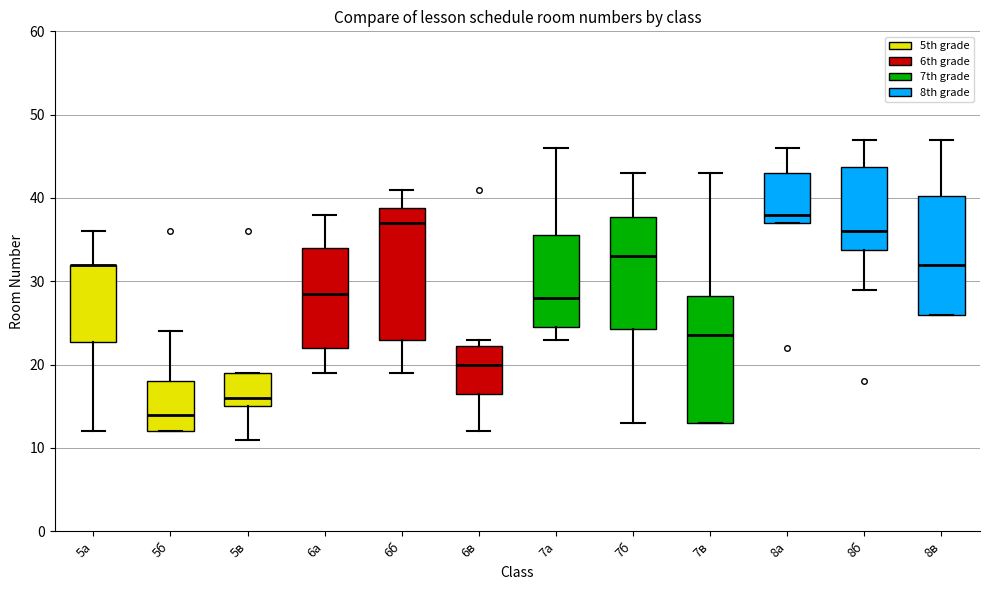

Reading left to right, read every box against the y-axis: the position of its median line, the range the box covers, and the ends of its whiskers. The values are not printed on the chart, so give them approximately, as read against the axis.

5а: median 32 (drawn on the box's upper edge), box 23 to 32, whiskers 12 to 36
5б: median 14, box 12 to 18, whiskers 12 to 24
5в: median 16, box 15 to 19, whiskers 11 to 19
6а: median 29, box 22 to 34, whiskers 19 to 38
6б: median 37, box 23 to 39, whiskers 19 to 41
6в: median 20, box 17 to 22, whiskers 12 to 23
7а: median 28, box 25 to 36, whiskers 23 to 46
7б: median 33, box 24 to 38, whiskers 13 to 43
7в: median 24, box 13 to 28, whiskers 13 to 43
8а: median 38, box 37 to 43, whiskers 37 to 46
8б: median 36, box 34 to 44, whiskers 29 to 47
8в: median 32, box 26 to 40, whiskers 26 to 47